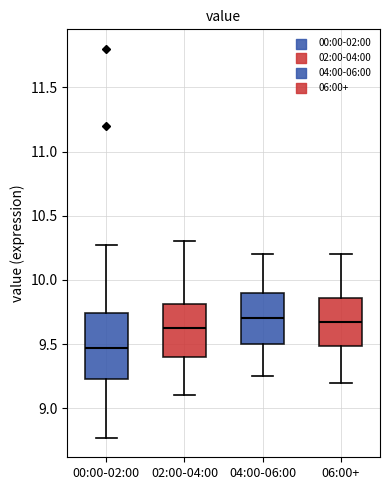

Where is the upper edge of the box for 04:00-06:00 on the y-axis? The values are not printed on the chart, so give them approximately, as read against the axis.

9.90